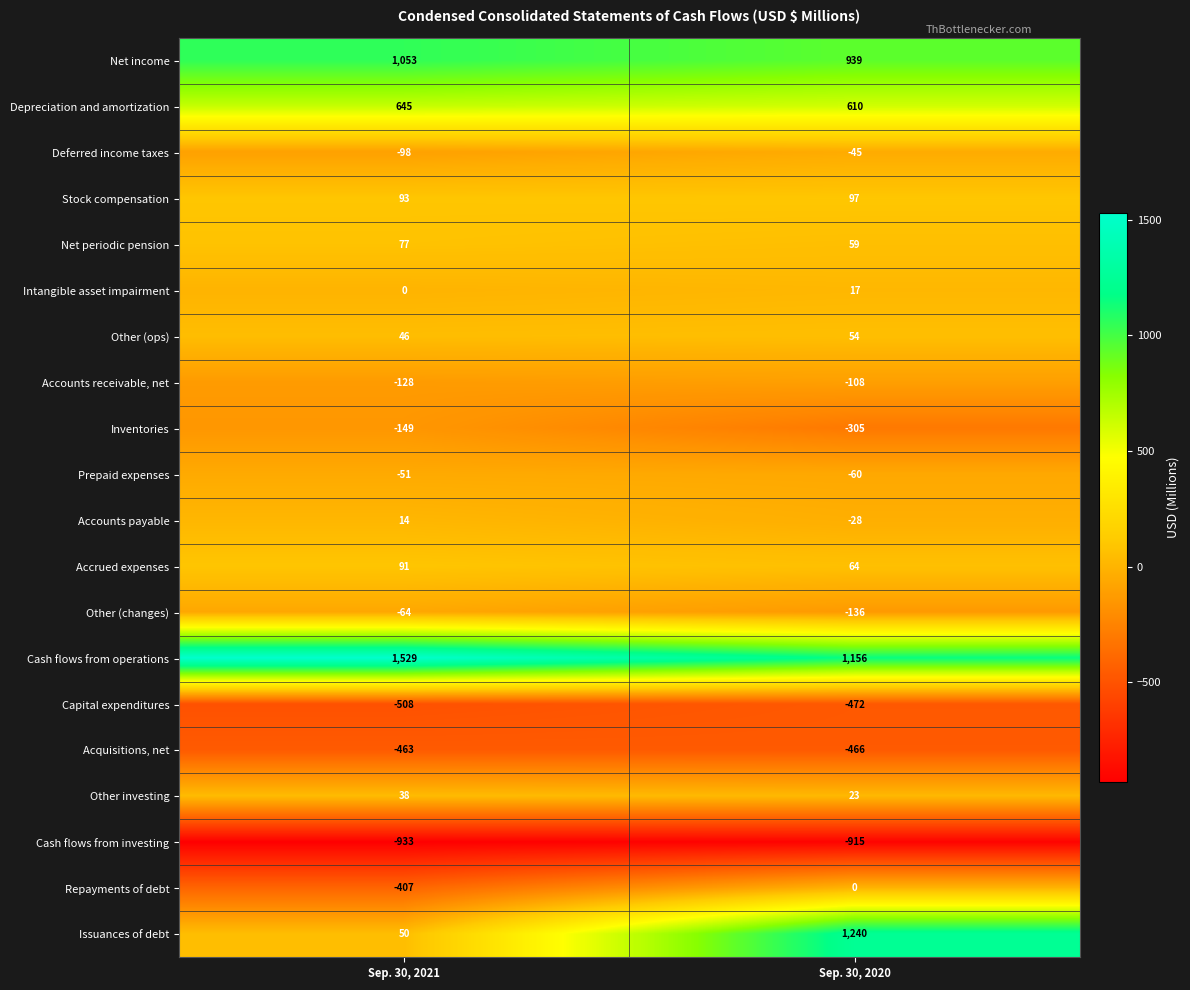

What is the difference between the Net periodic pension values at Sep. 30, 2020 and Sep. 30, 2021?

18